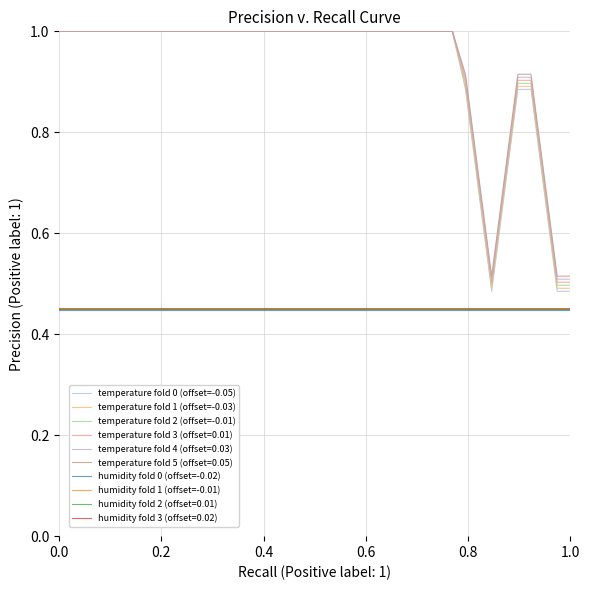

Count the number of data series in this chart.

10